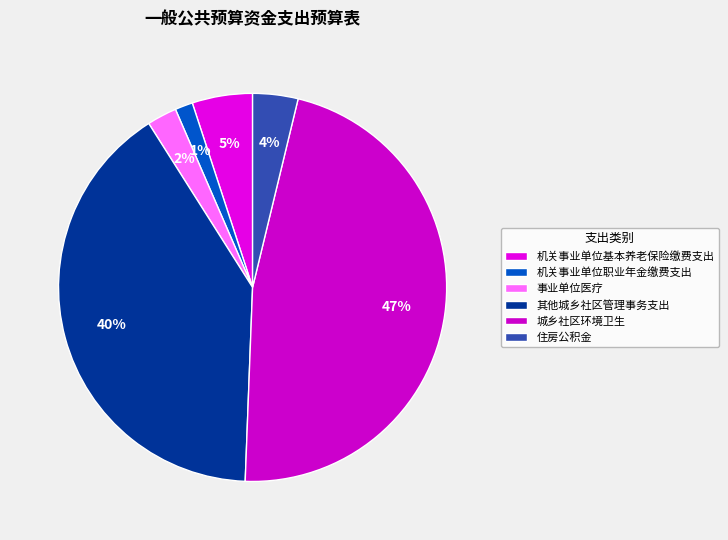

How many segments does this pie chart have?

6